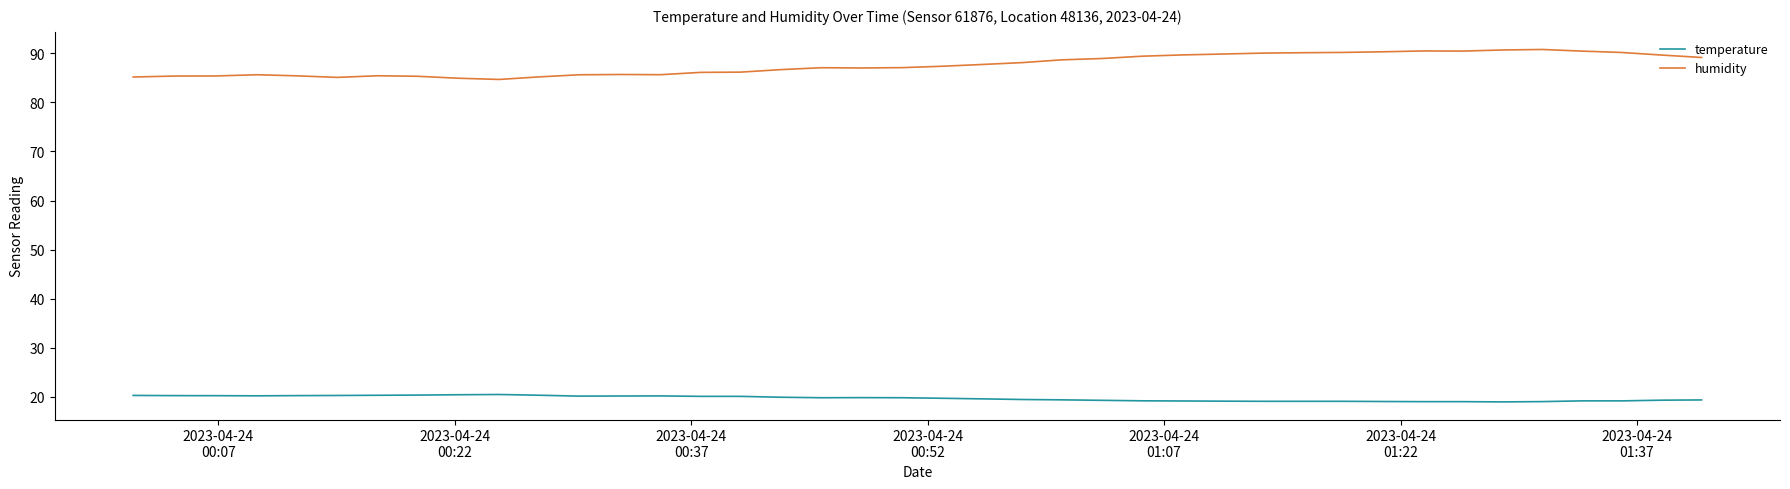

True or false: humidity and temperature intersect in this chart.

False